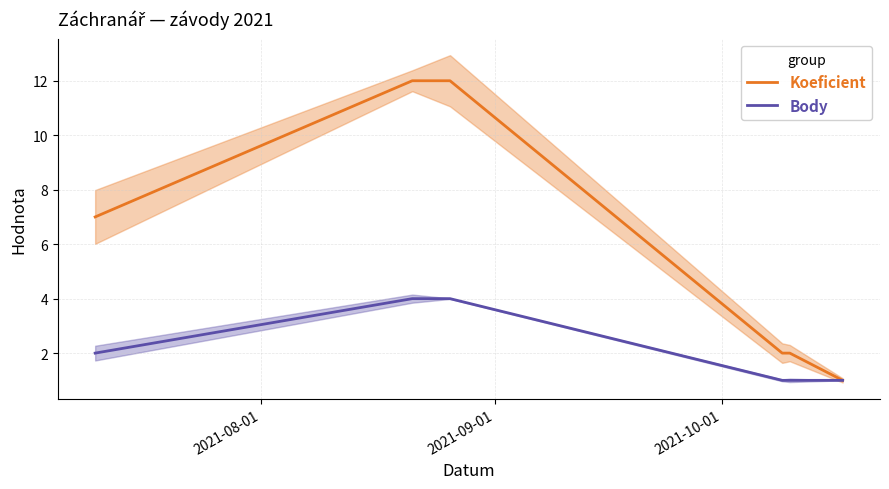

List the series in order of their overall mean, highest first.

Koeficient, Body